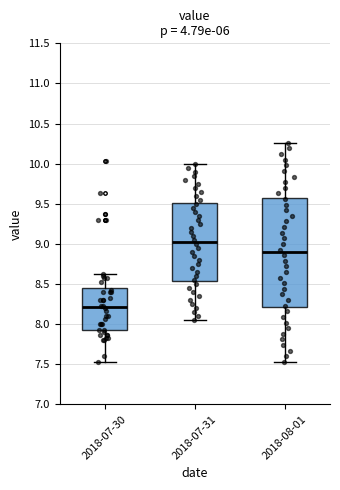

Where is the upper edge of the box for 2018-07-30 on the y-axis? The values are not printed on the chart, so give them approximately, as read against the axis.

8.45